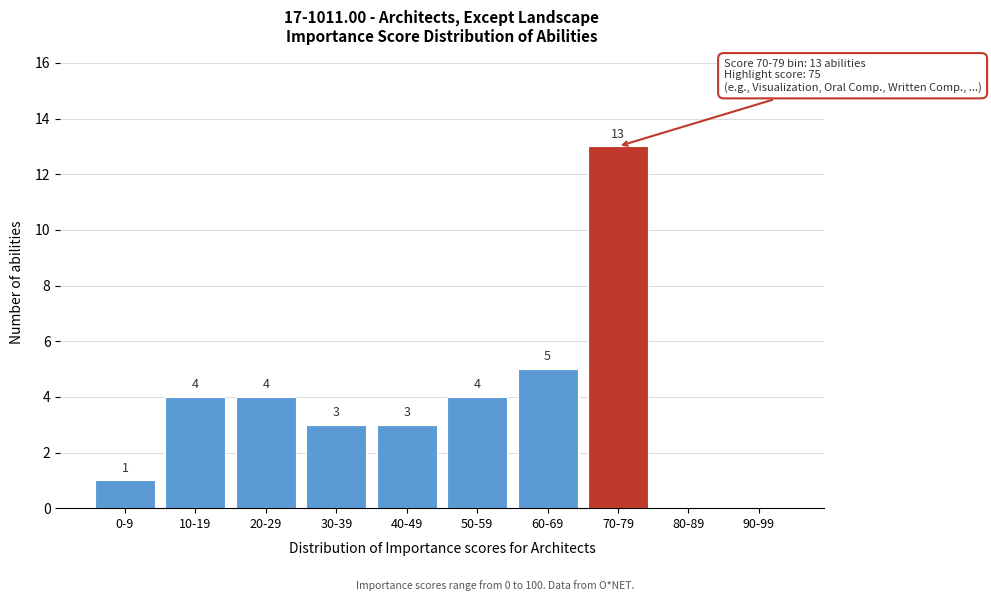

Reading left to right, extract all data points from this chart.

0-9=1	10-19=4	20-29=4	30-39=3	40-49=3	50-59=4	60-69=5	70-79=13	80-89=0	90-99=0